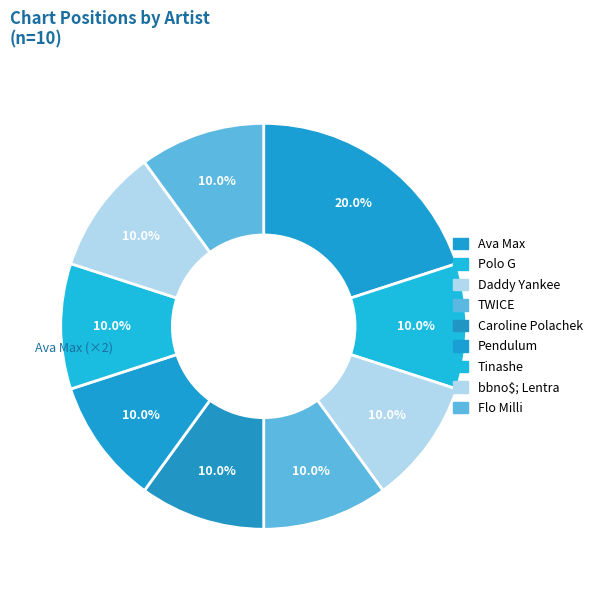

True or false: Ava Max accounts for 35% of the total.

False